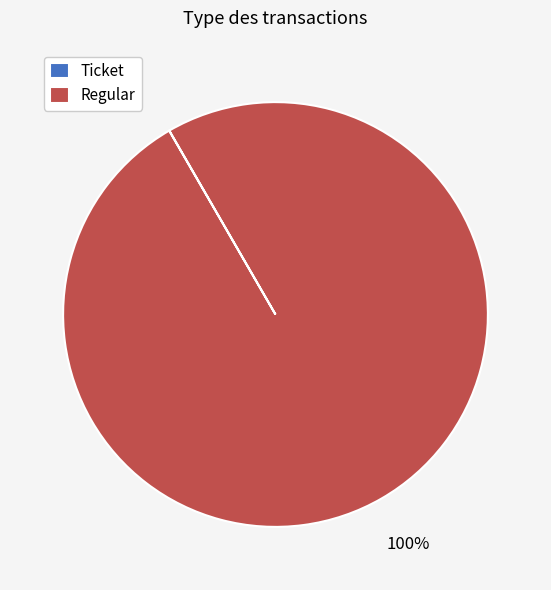

The Regular slice represents 100% of the pie. True or false?

True